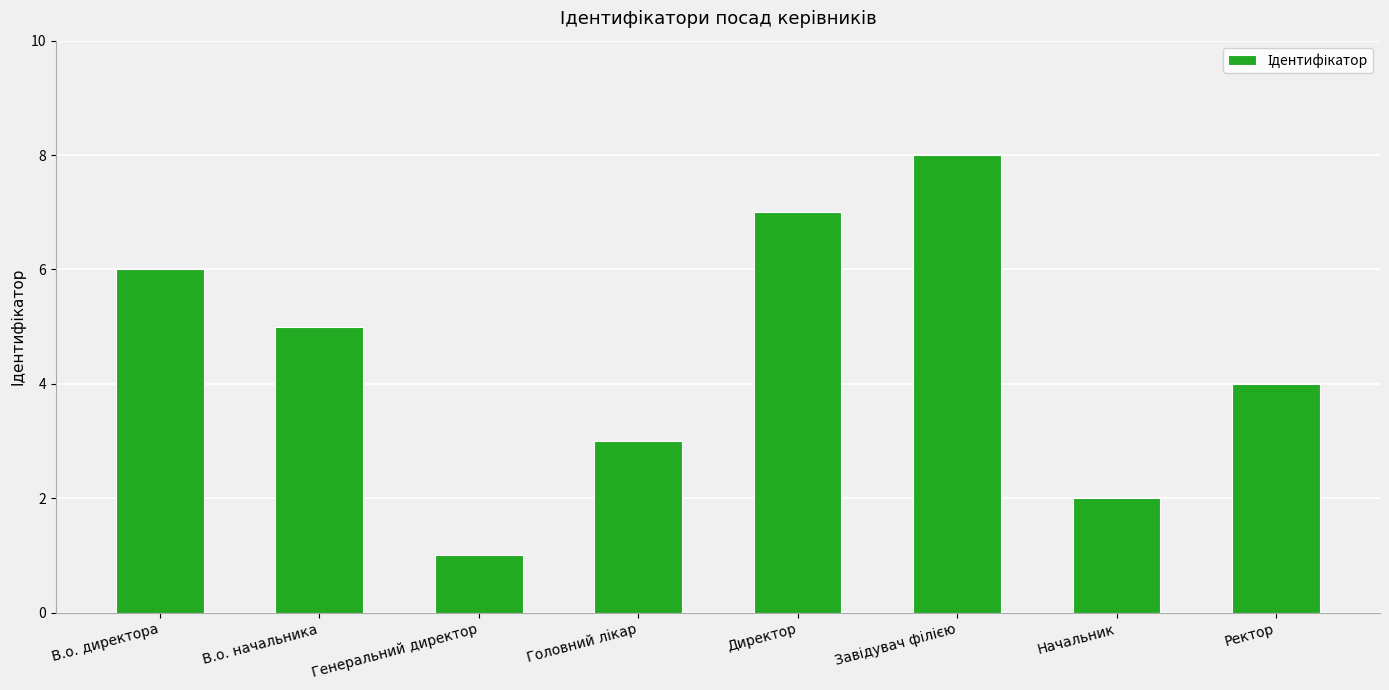

What is the difference between the second highest and second lowest values?

5